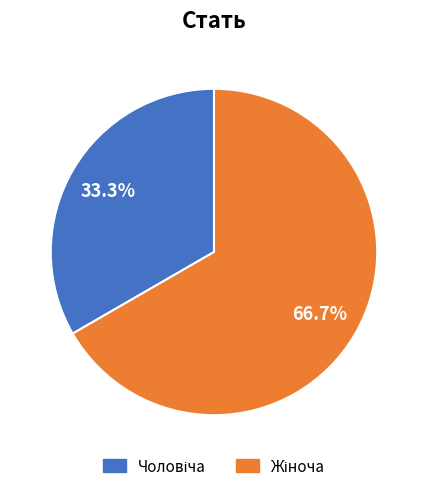

To the nearest percent, what is the difference between the largest and smallest slice percentages?

33%